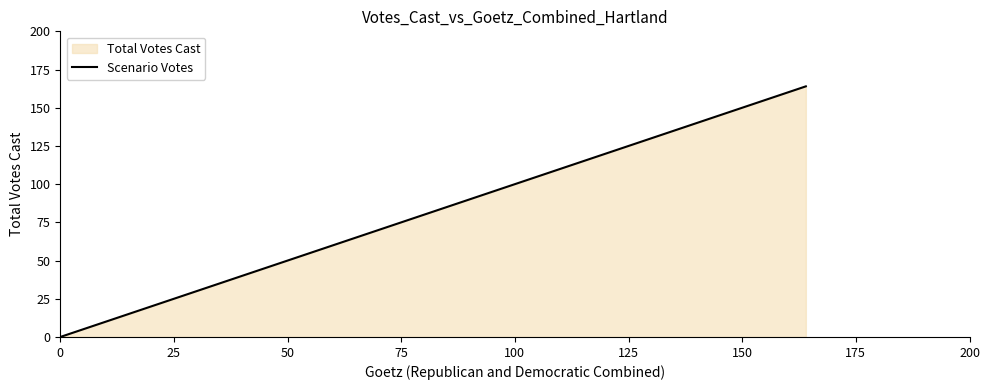

What is the greatest value displayed?

164